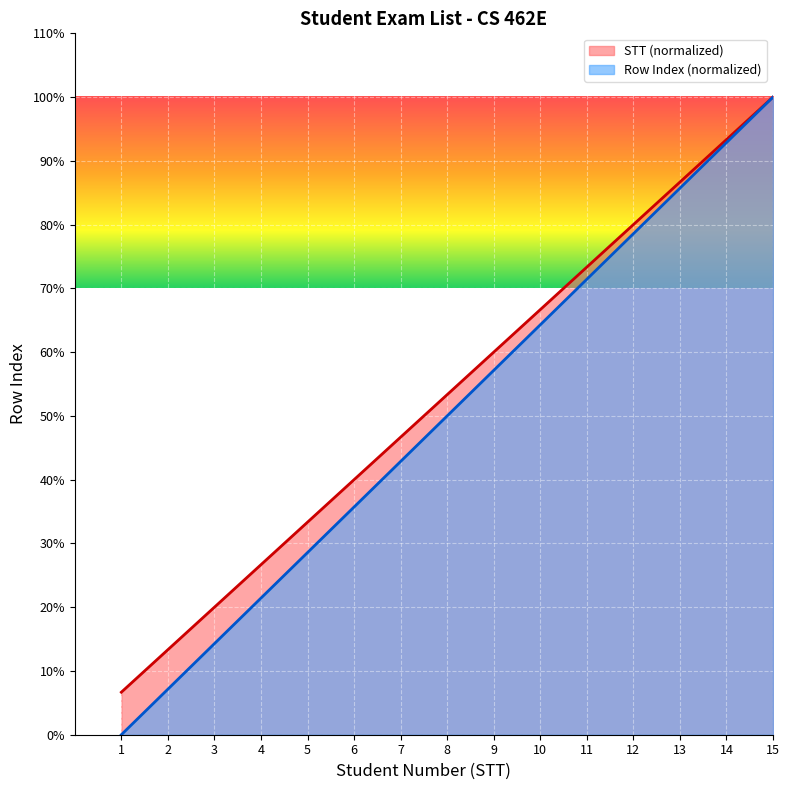

True or false: Row Index and STT cross at least once.

False